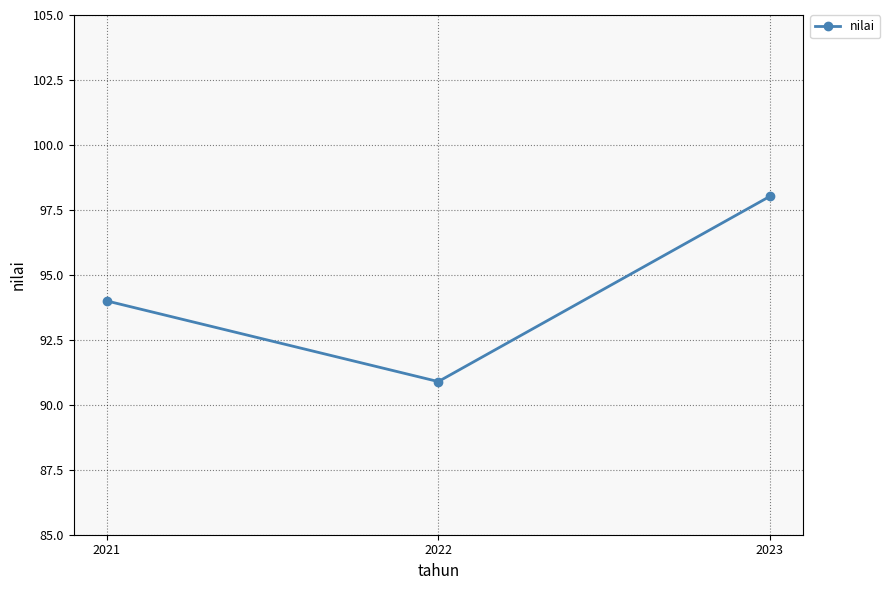

What is the sum of the values at 2021 and 2022?

184.9